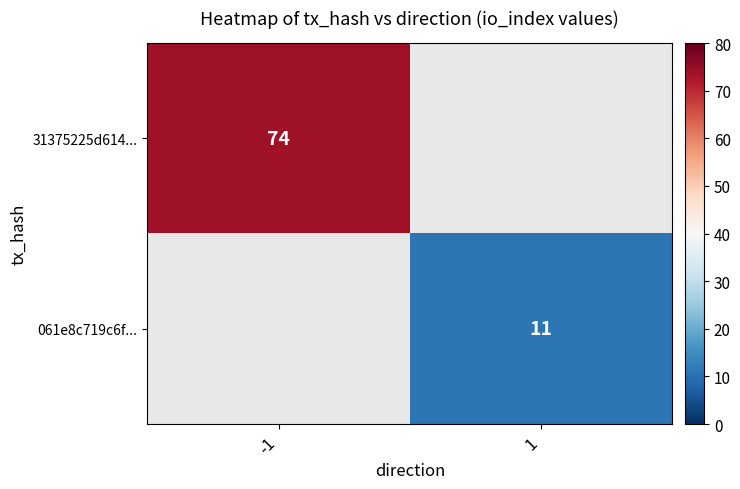

The 31375225d614... series shows 37 at -1. True or false?

False